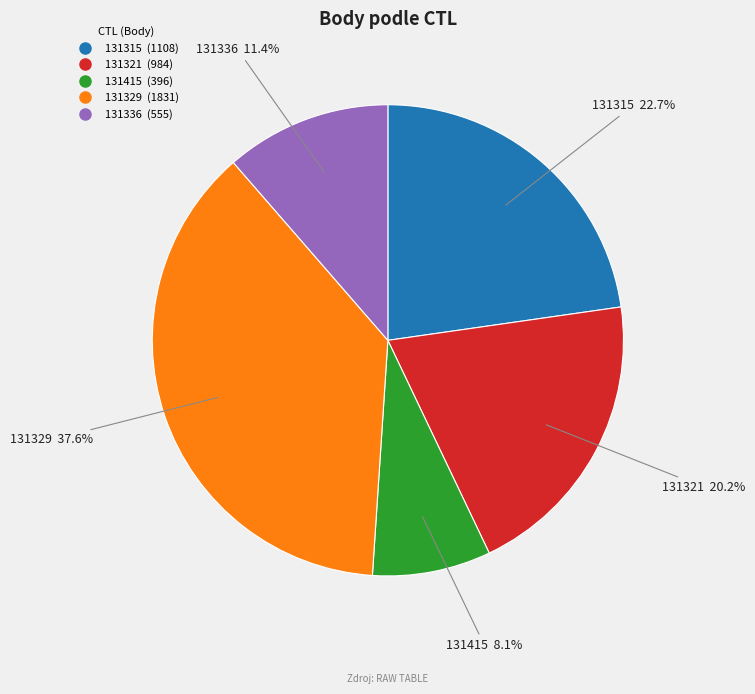

Does 131415 account for over 50% of the chart?

No